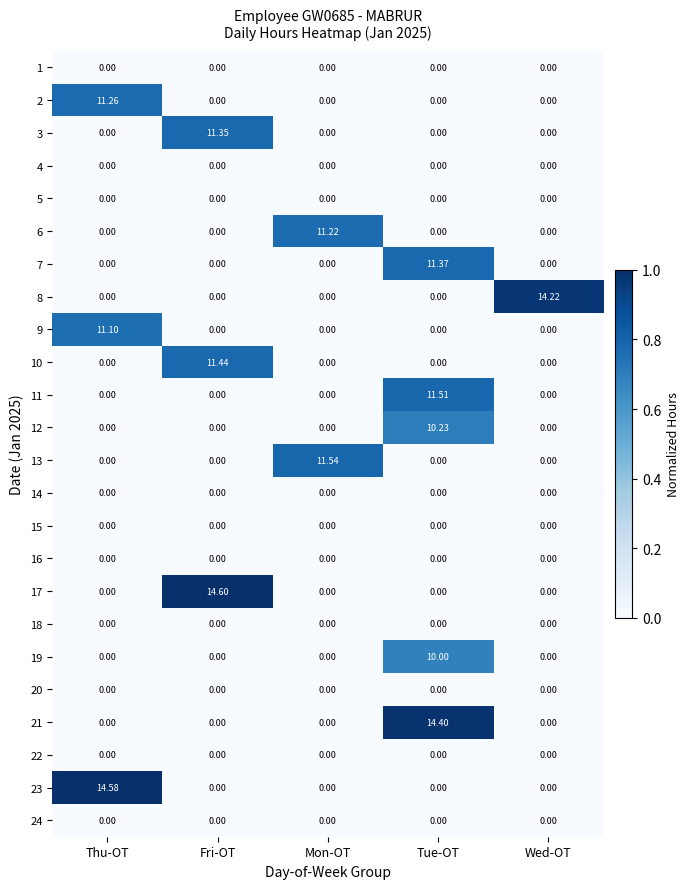

What is the difference between the highest and lowest values at Mon-OT?

11.5